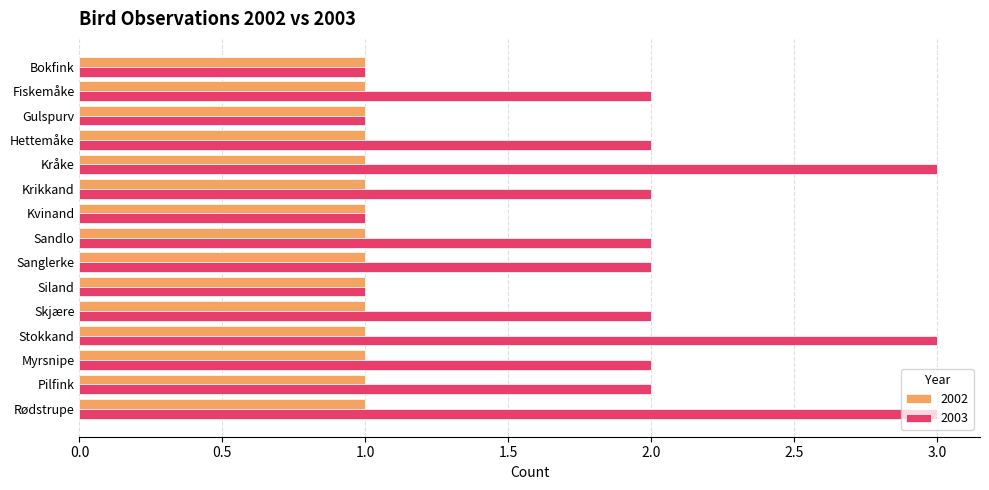

What is the sum of all 2002 values?

15